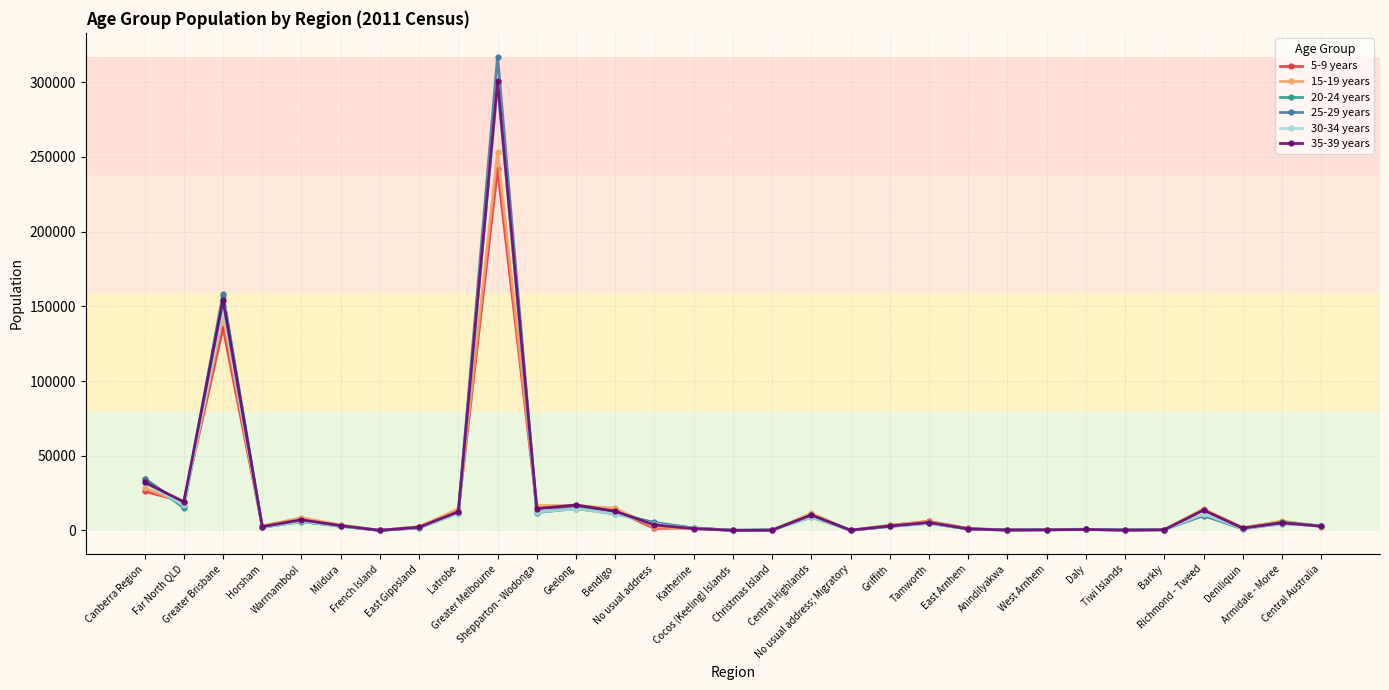

True or false: 15-19 years has more than 0 points higher than both neighbors.

True